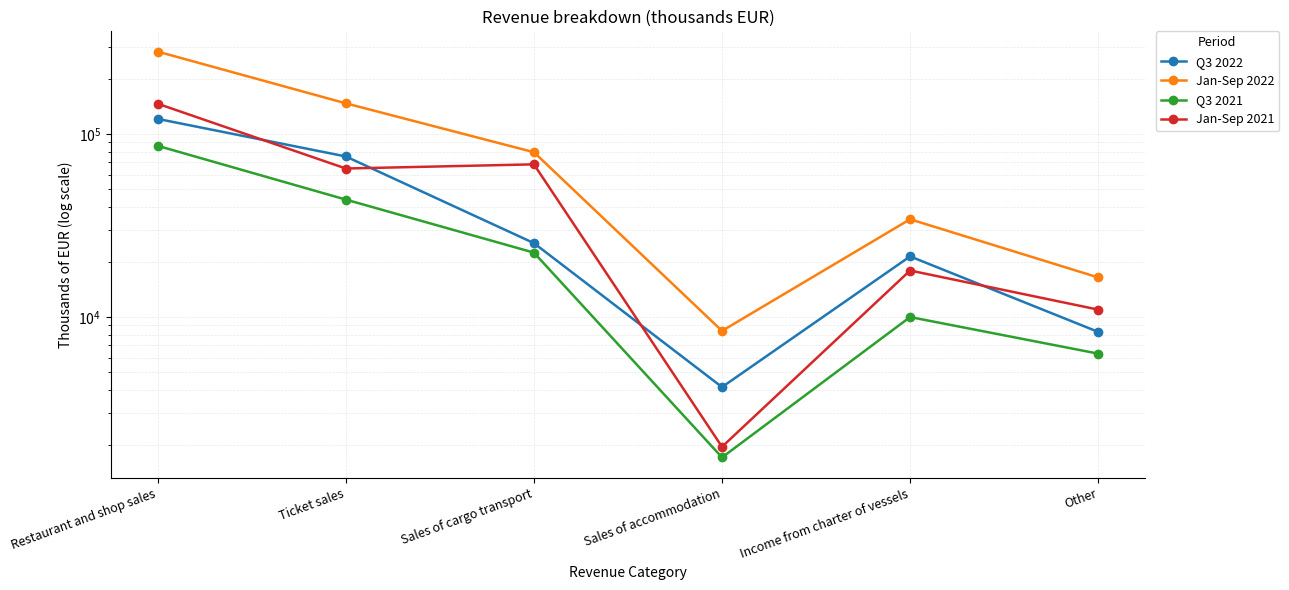

Which series has the largest total across all categories?

Jan-Sep 2022